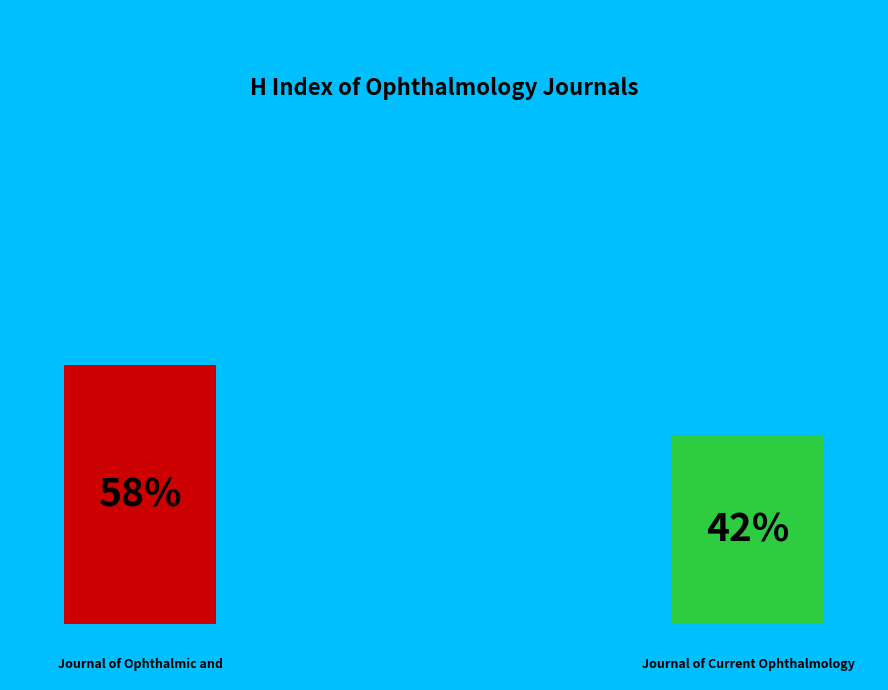

The Journal of Current Ophthalmology slice represents 35% of the pie. True or false?

False